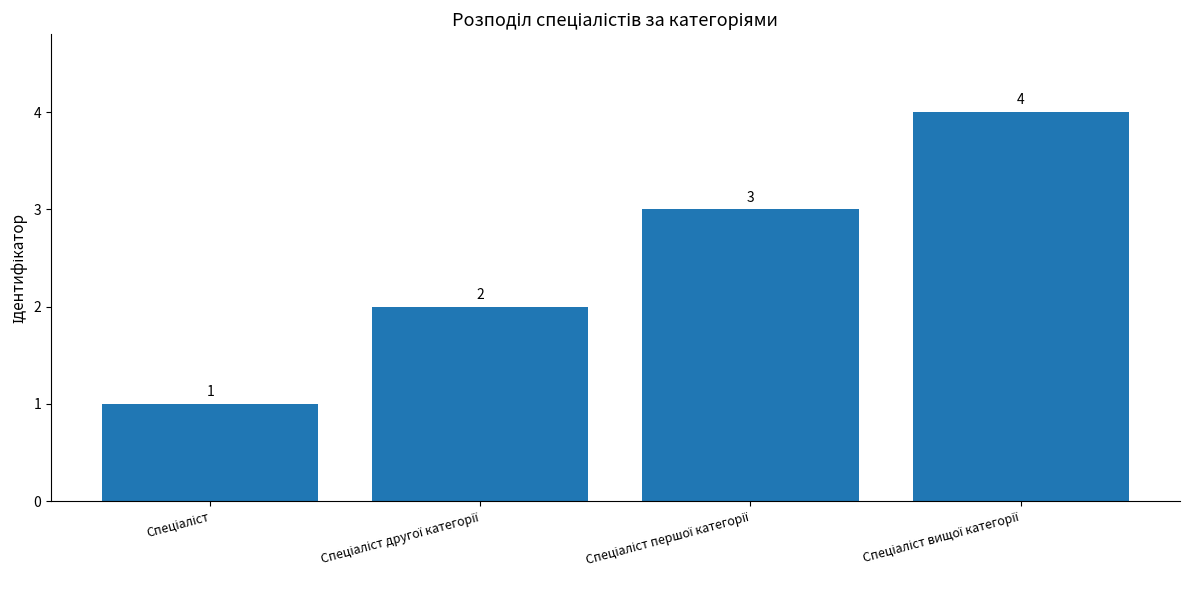

How many values are between 2 and 4?

3